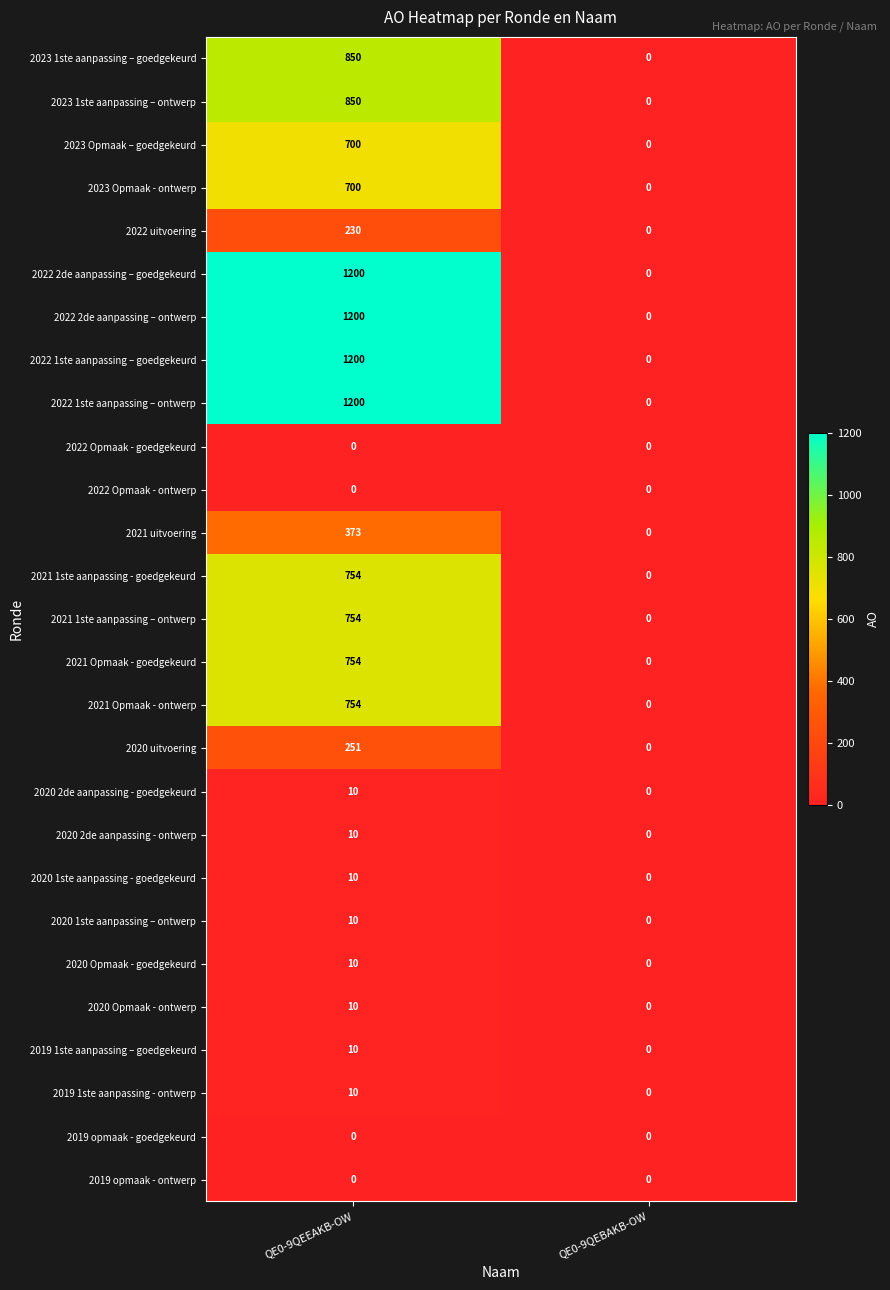

At which category does the chart reach its peak across all series?

QE0-9QEEAKB-OW